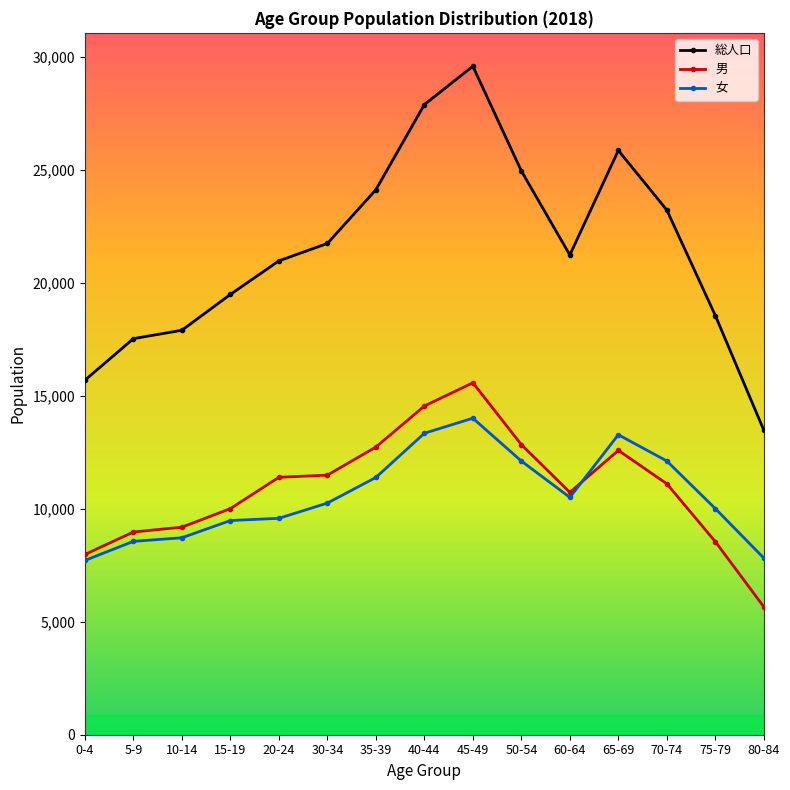

Read the 男 value at 20-24, to the nearest 10.

11390